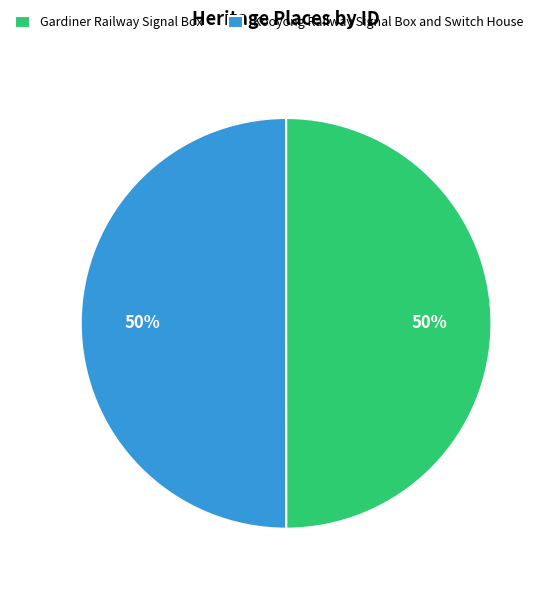

What is the ratio of the value at Kooyong Railway Signal Box and Switch House to the value at Gardiner Railway Signal Box?

1.0